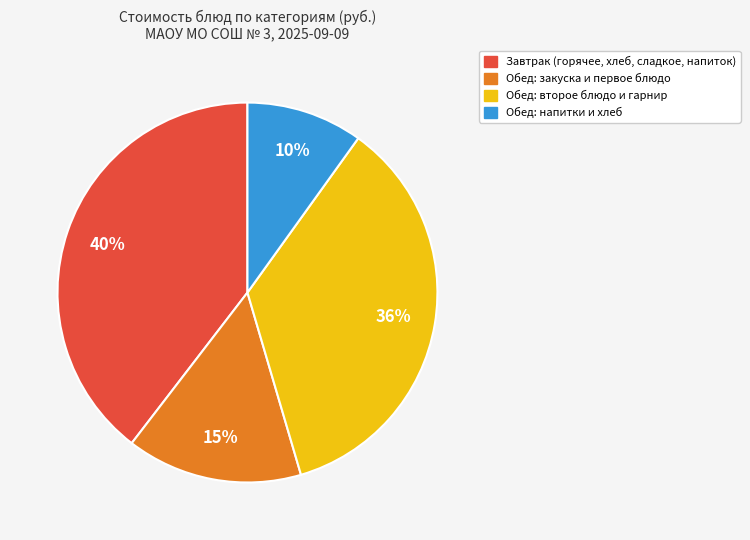

Does any single category account for the majority?

No